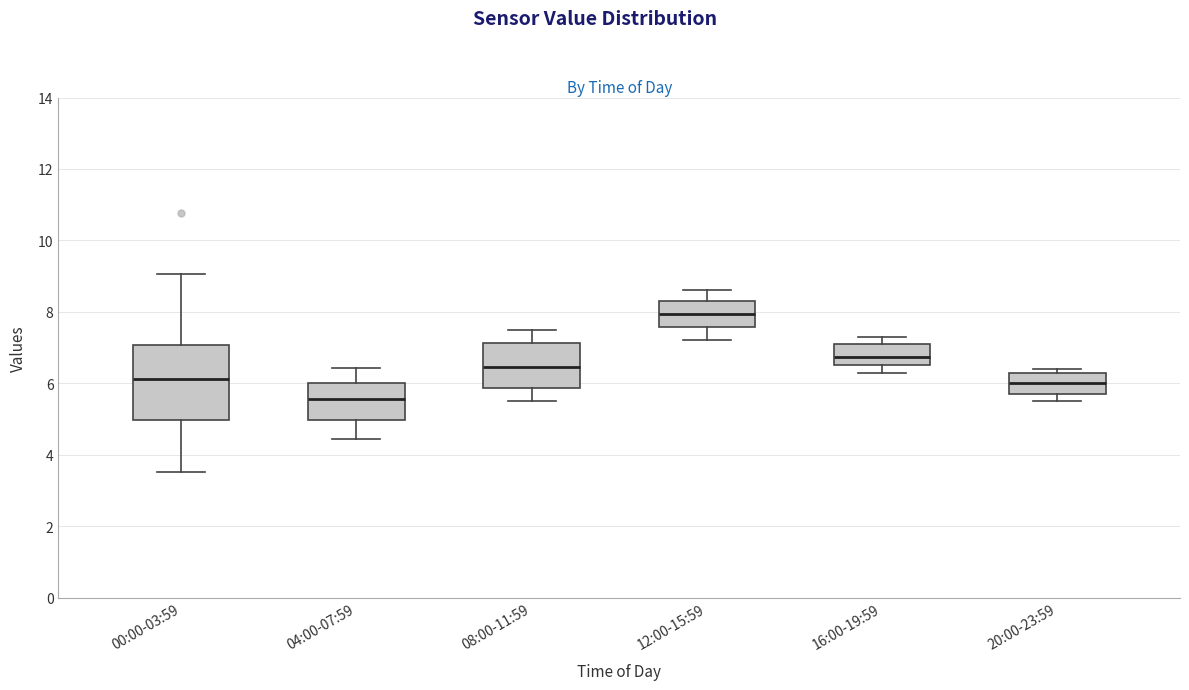

Which box's median line is the highest?

12:00-15:59